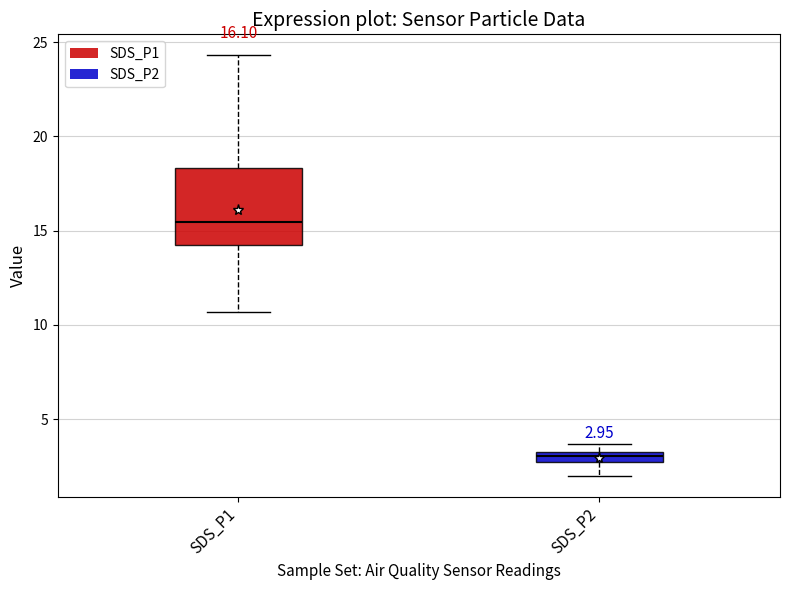

Comparing the boxes themselves (not the whiskers), which one is the tallest?

SDS_P1